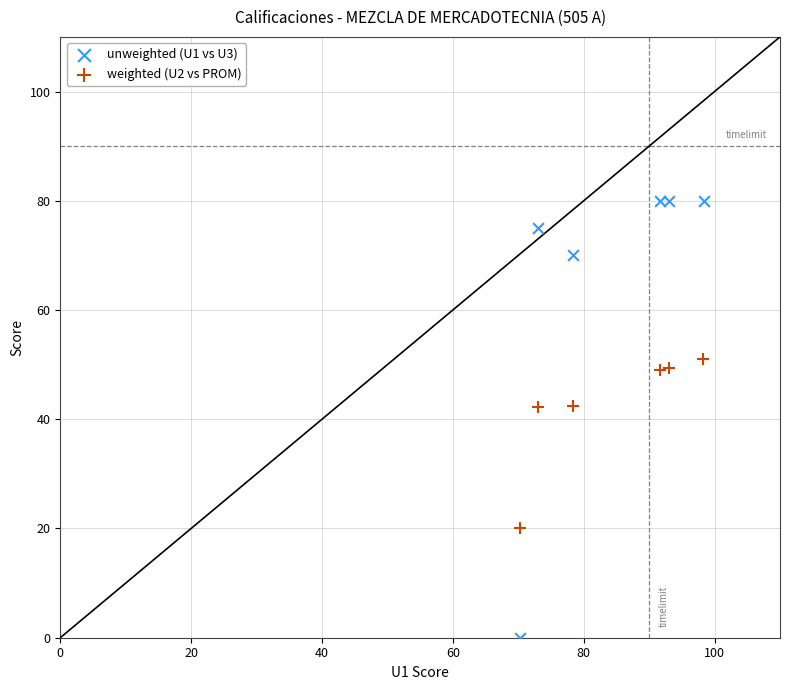

Which series has the widest spread of Y values?

unweighted (U1 vs U3)